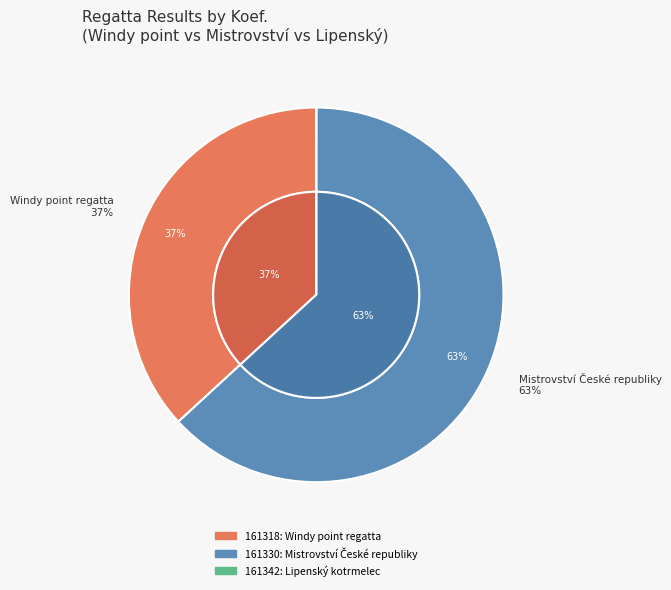

To the nearest percent, what portion does Mistrovství České republiky represent?

63%